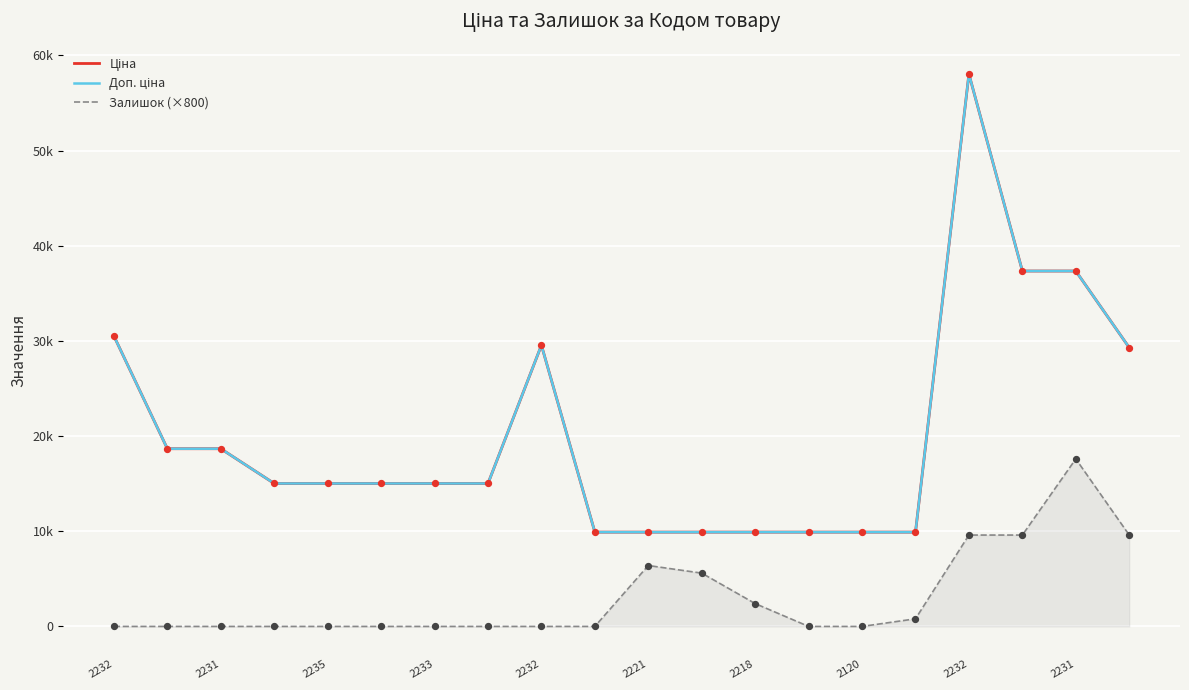

Is the value of Ціна at 2235 greater than the value of Доп. ціна at 2120?

Yes